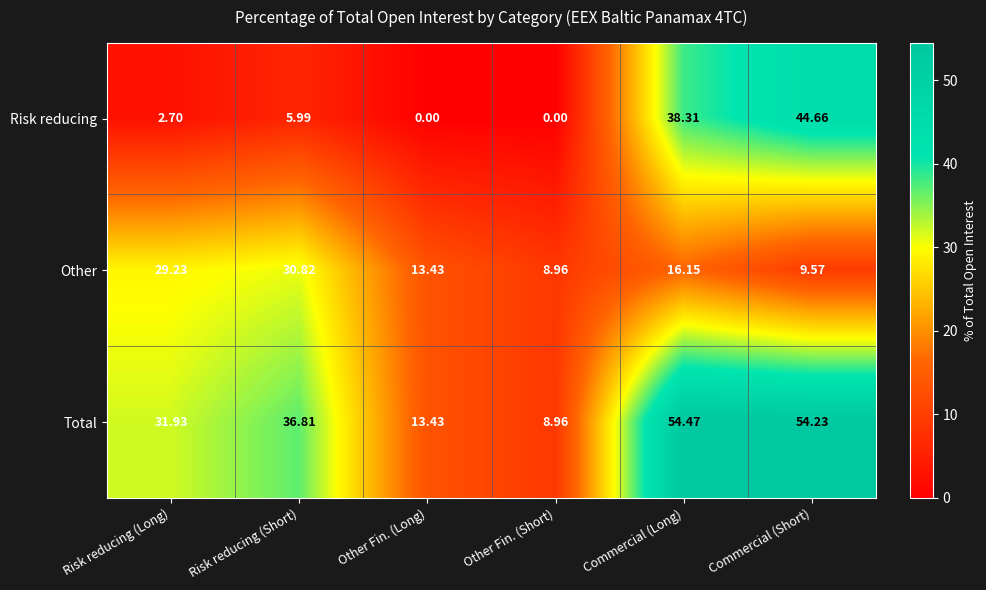

Which series has the largest range (max minus min)?

Total